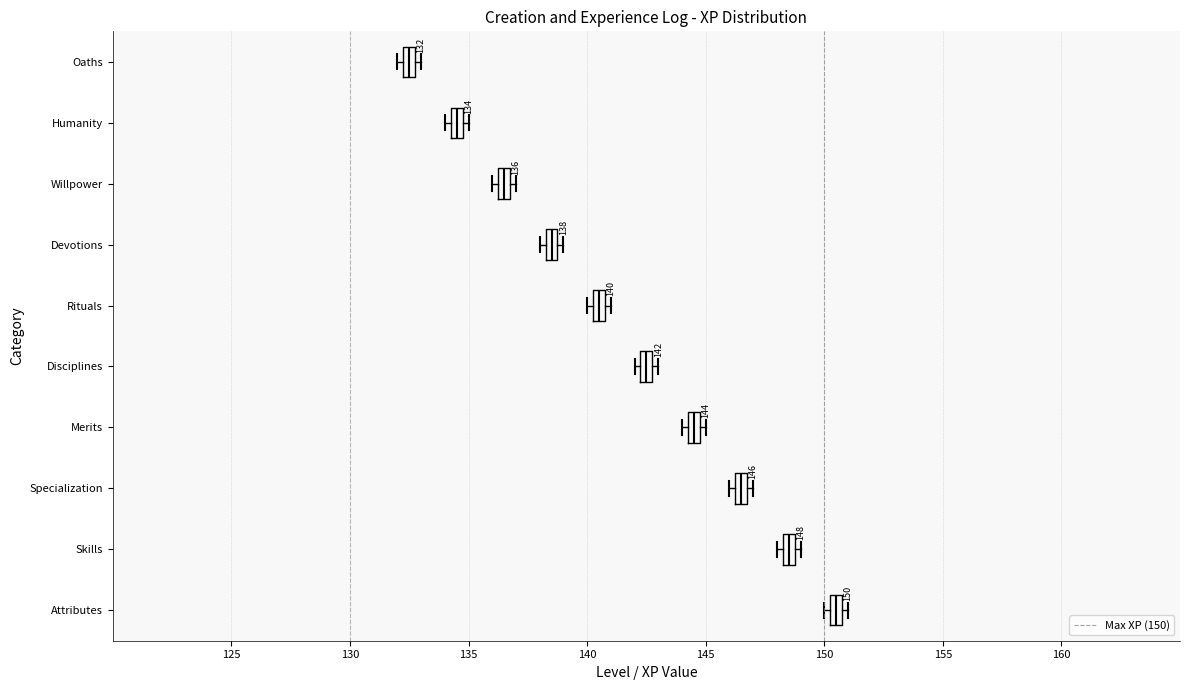

Which box's median line is the furthest to the left?

Oaths